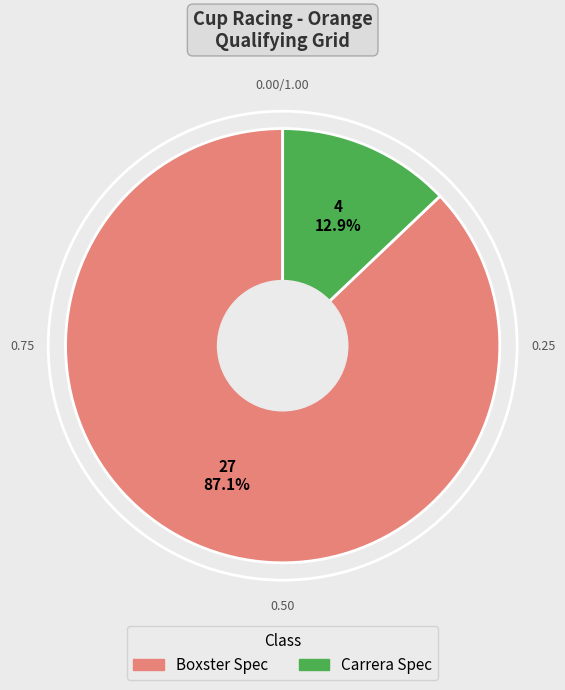

To the nearest percent, what is the combined percentage of Boxster Spec and Carrera Spec?

100%